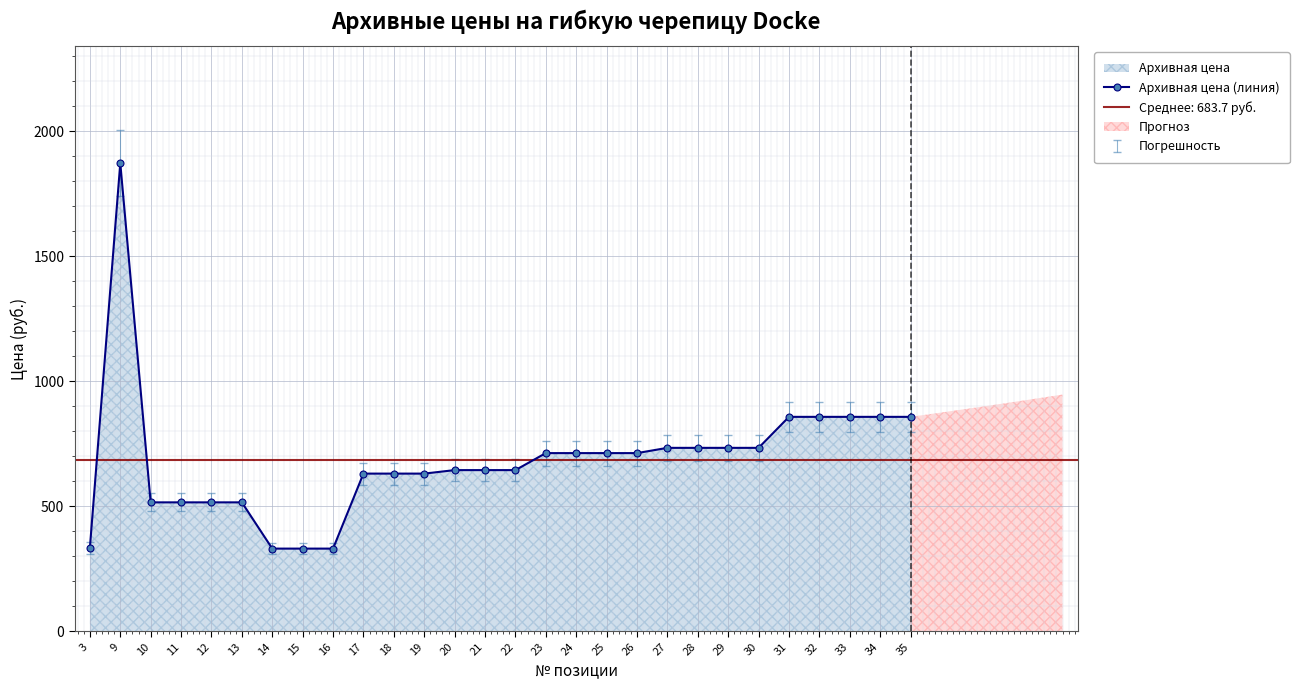

Rank the categories by value from highest to lowest.

9, 31, 32, 33, 34, 35, 27, 28, 29, 30, 23, 24, 25, 26, 20, 21, 22, 17, 18, 19, 10, 11, 12, 13, 3, 14, 15, 16